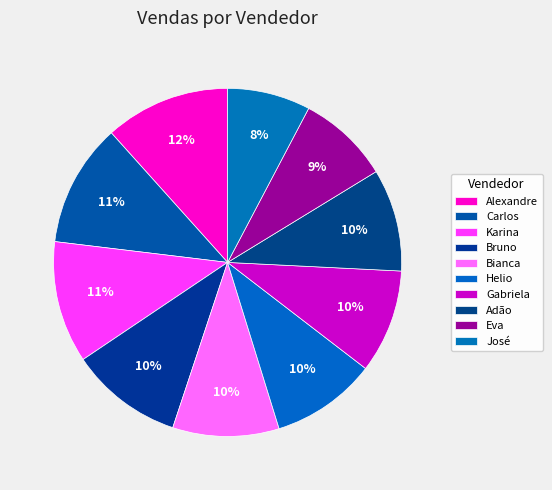

How many segments does this pie chart have?

10